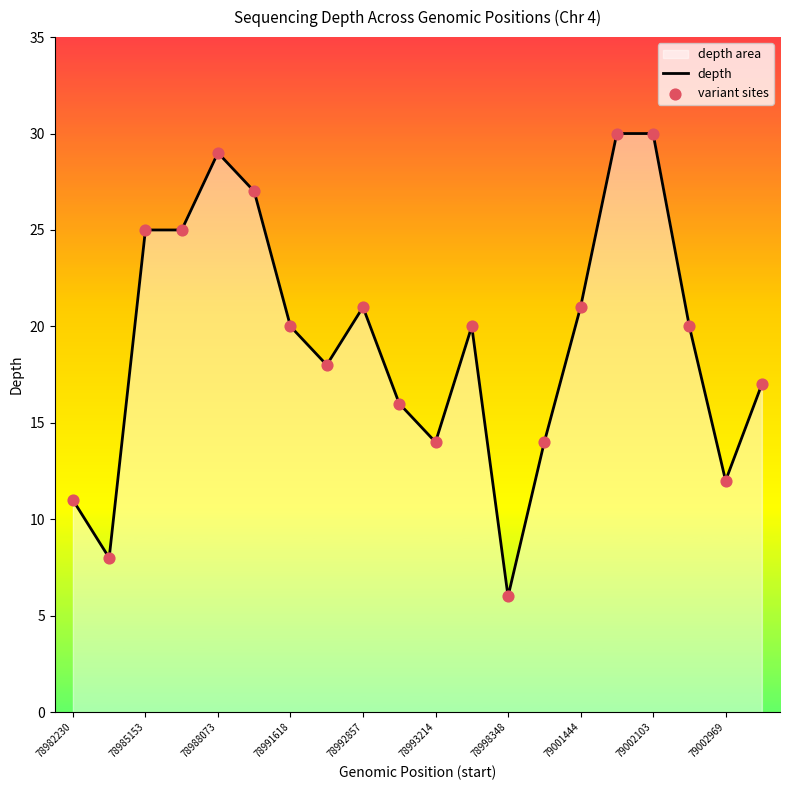

Which series reaches the minimum Y coordinate?

depth